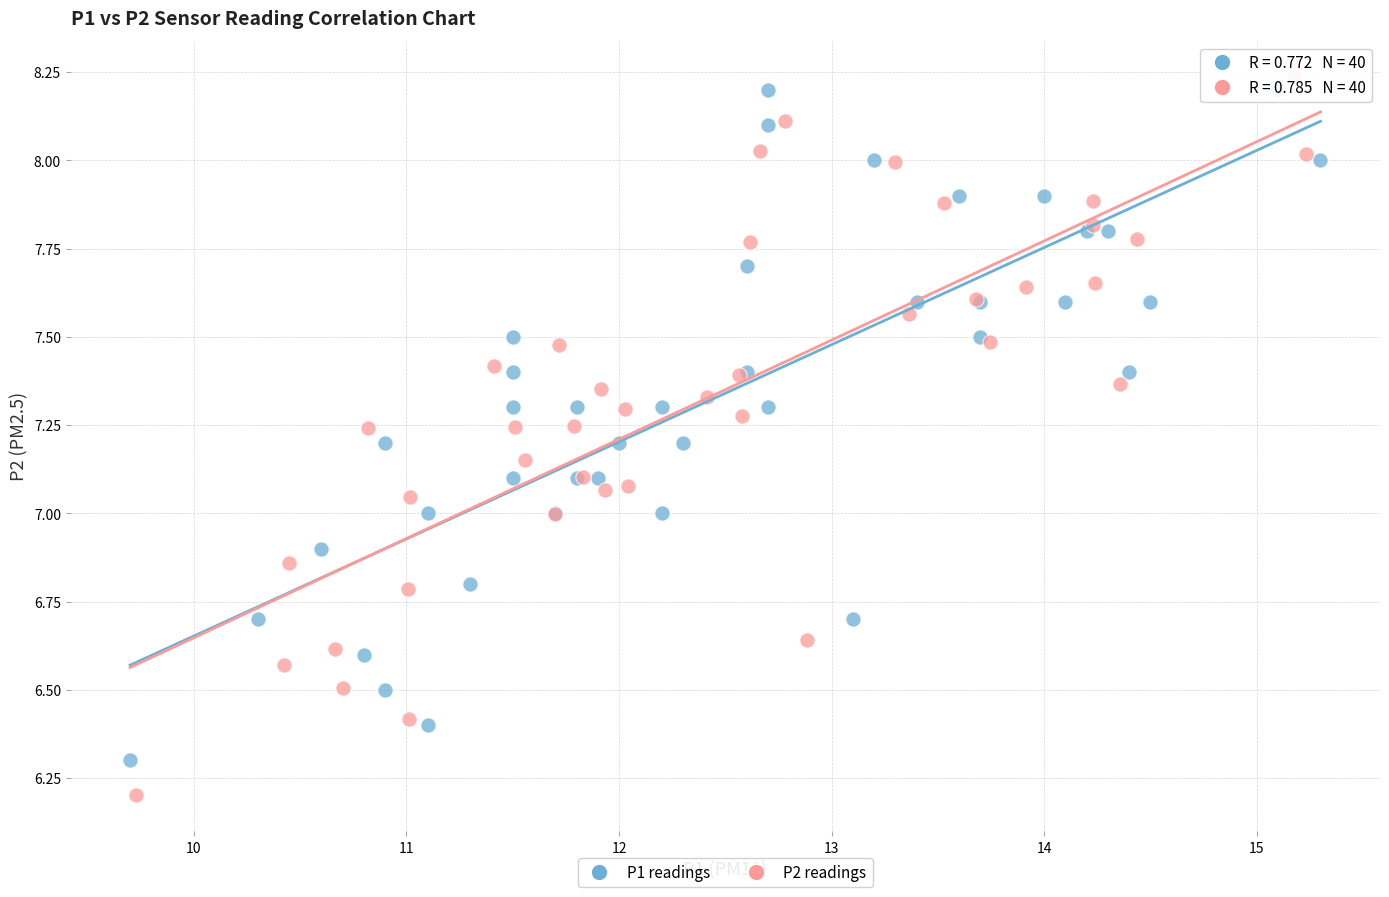

Which series has the widest spread of Y values?

P2 readings